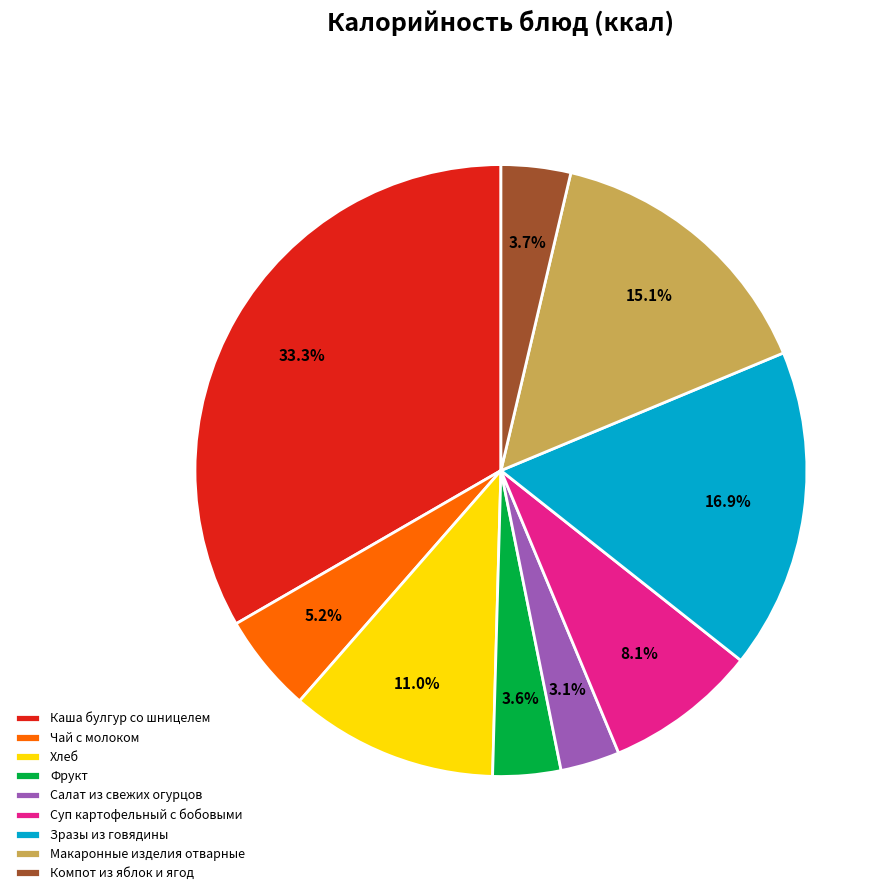

What is the largest slice in the pie chart?

Каша булгур со шницелем